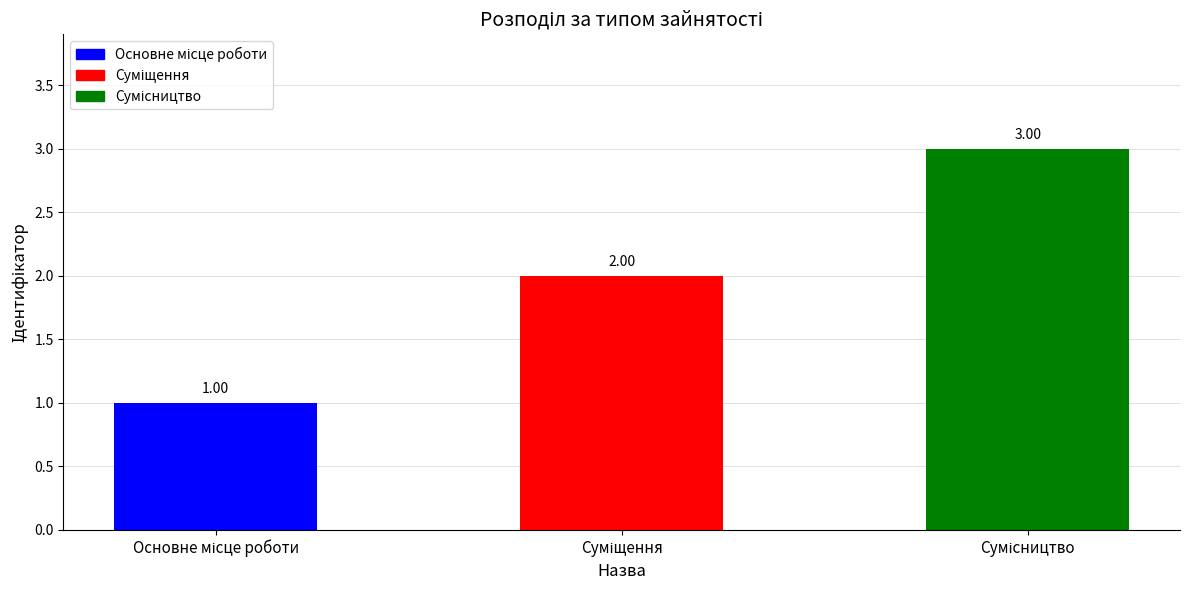

Are the bars grouped side by side (vs. stacked)?

No